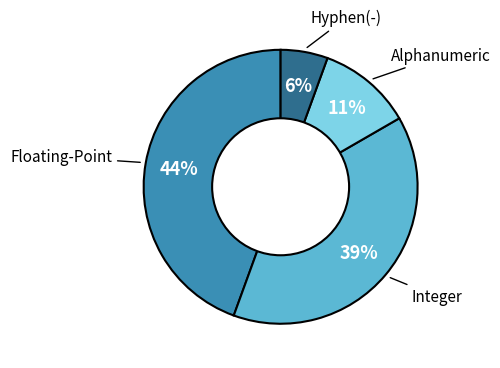

Is there a majority slice in this chart?

No